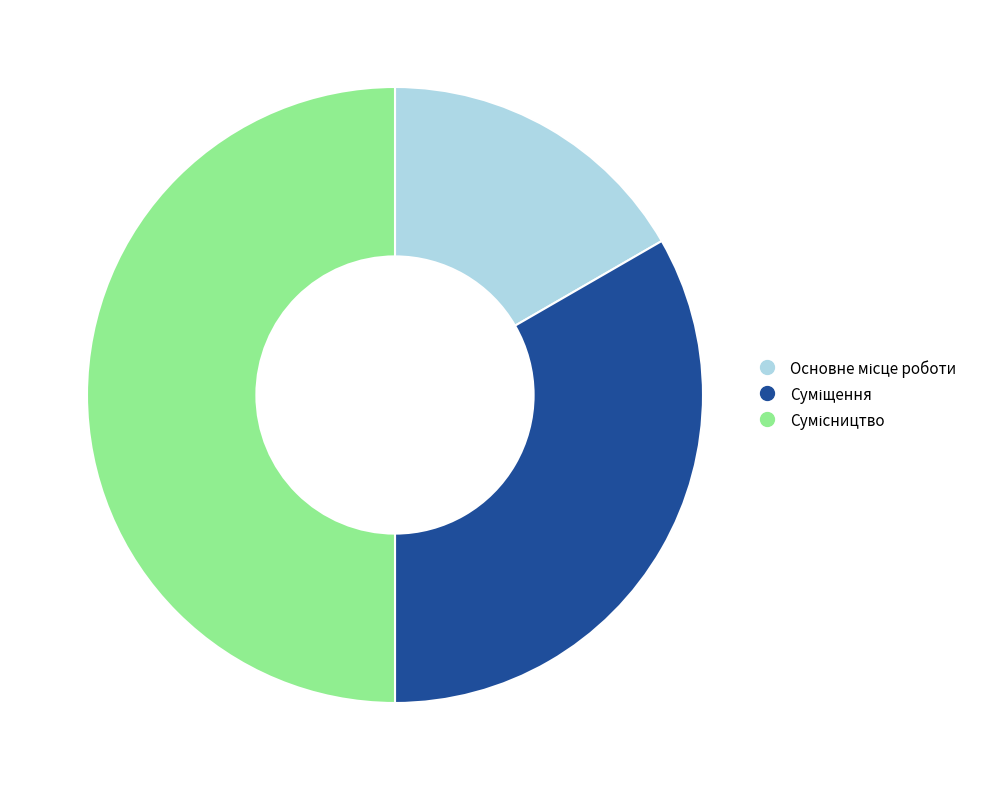

How many segments does this pie chart have?

3